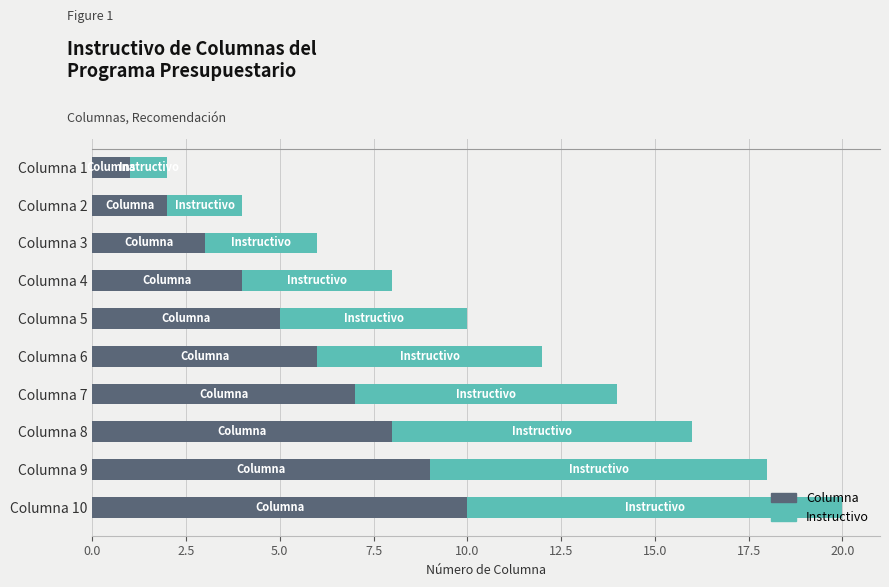

What is the difference between the maximum and second lowest values in the Columna series?

8